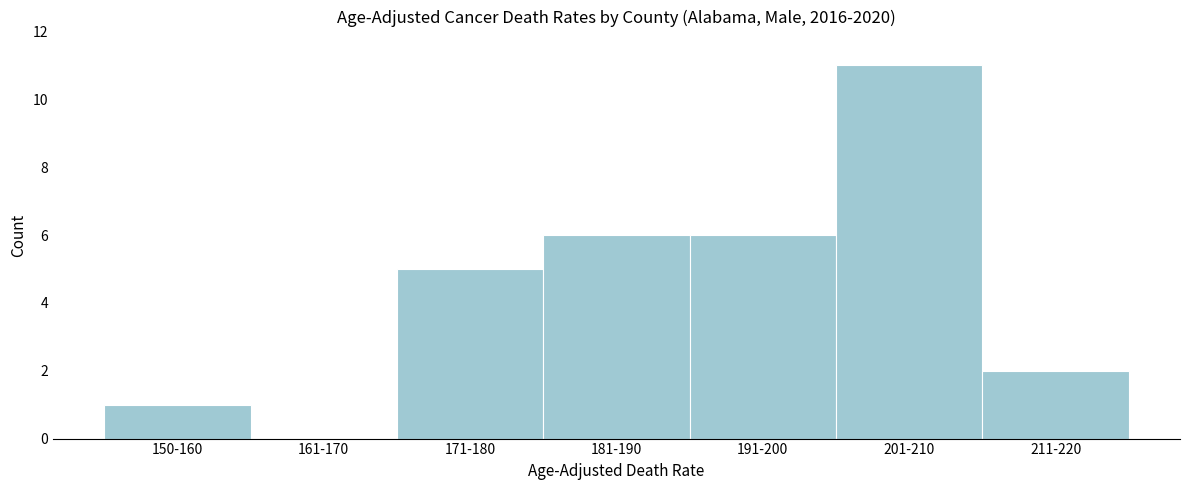

Reading left to right, extract all data points from this chart.

150-160=1	161-170=0	171-180=5	181-190=6	191-200=6	201-210=11	211-220=2